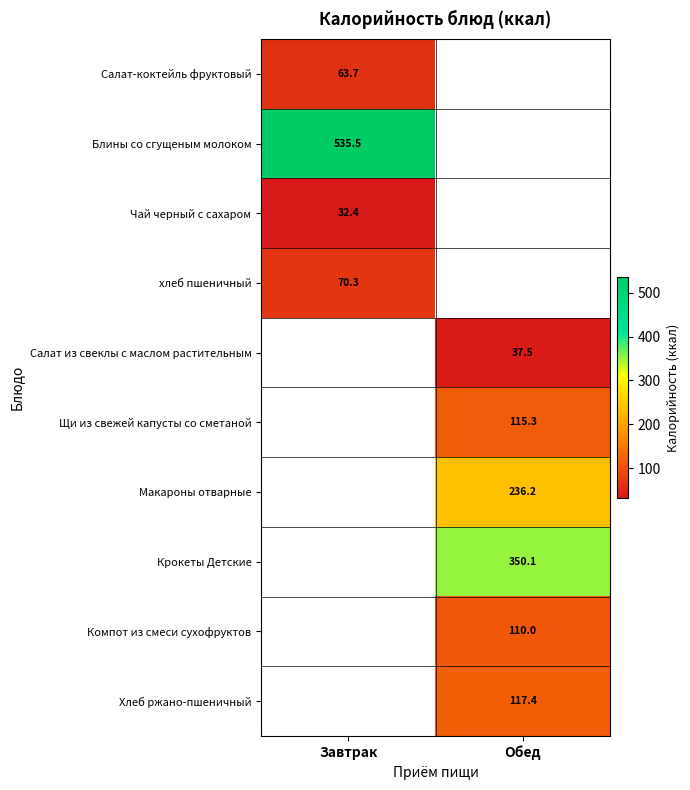

At how many categories does at least one series exceed 194?

2